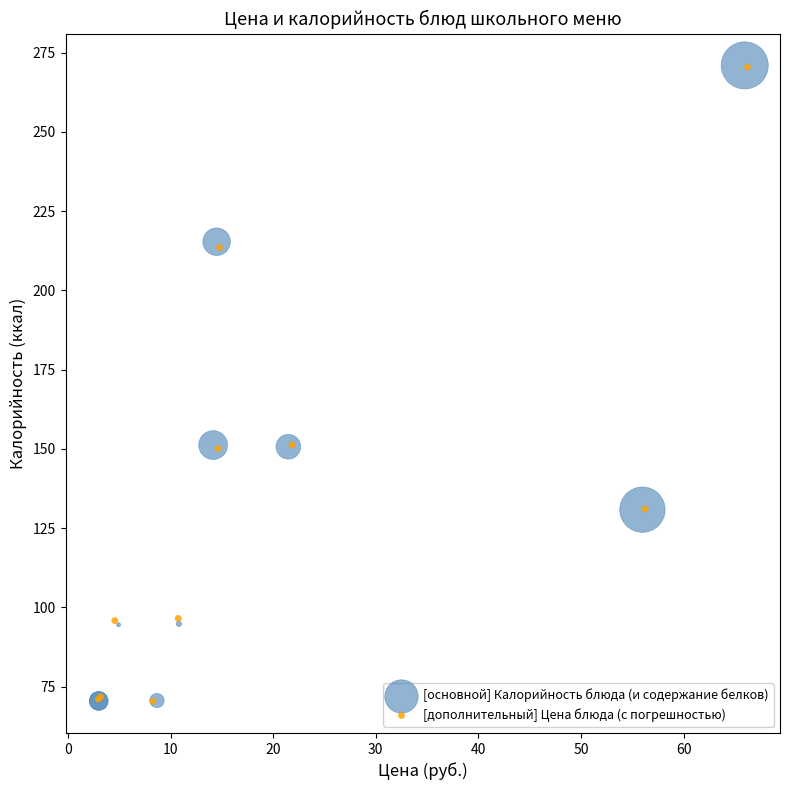

Which series has the largest Y range (max minus min)?

[основной] Калорийность блюда (и содержание белков)